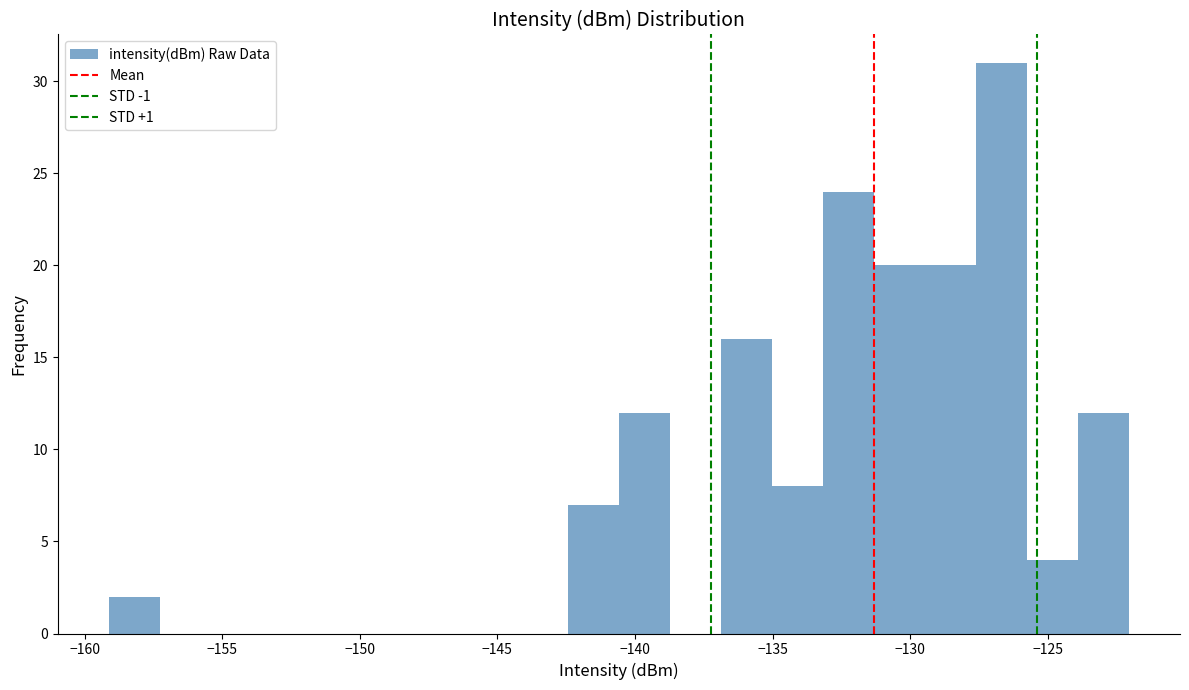

Around what value on the x-axis is the tallest bar? Give the approximate position of its centre, as read against the axis.

-126.5